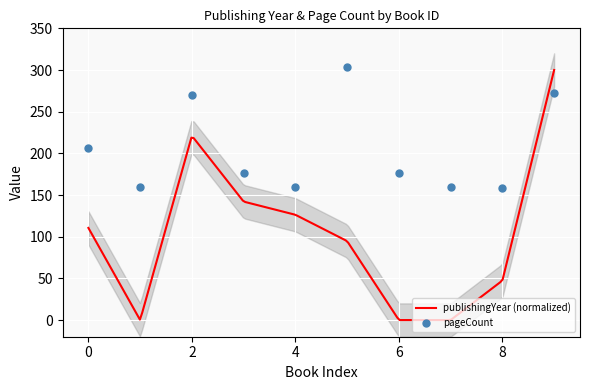

What is the maximum value for publishingYear (normalized)?

300.0